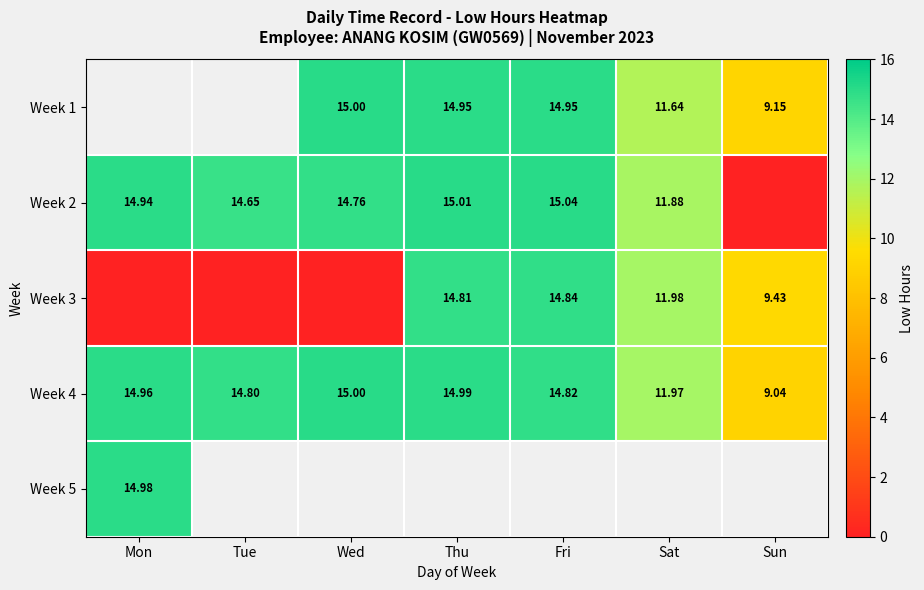

What is the sum of all Week 2 values?

86.3